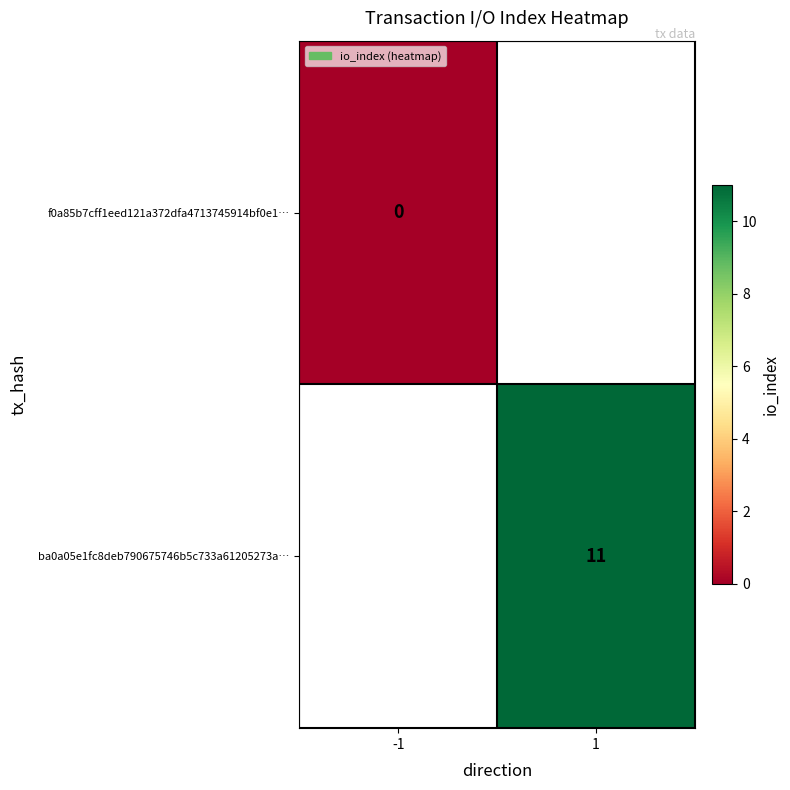

Which category has the lowest value across all series?

-1